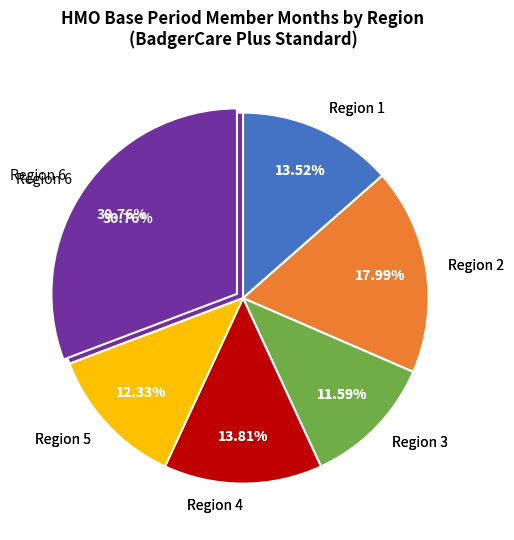

Is there any slice that represents more than half of the pie?

No